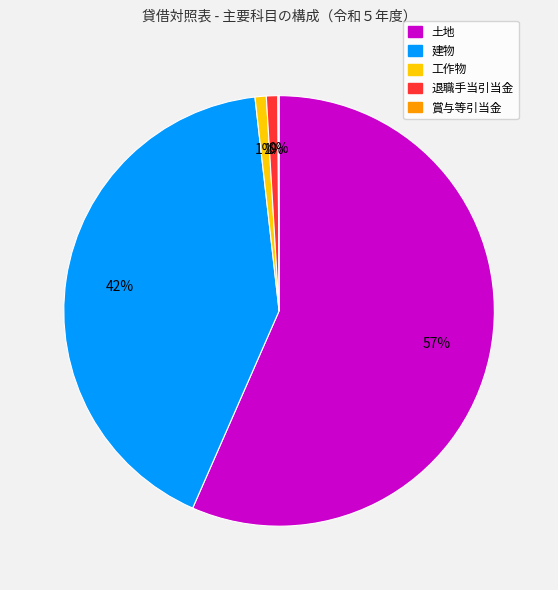

To the nearest percent, what portion does 工作物 represent?

1%